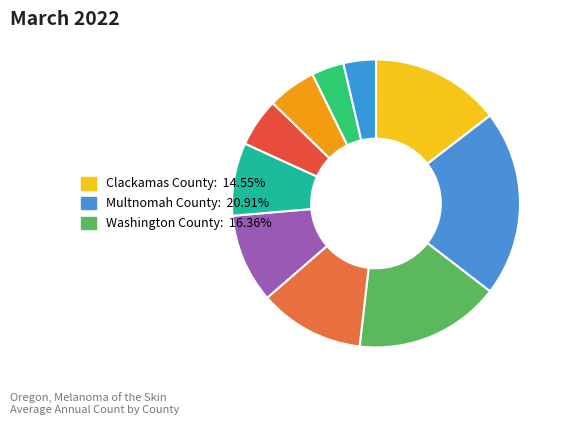

To the nearest percent, what is the average slice percentage?

10%